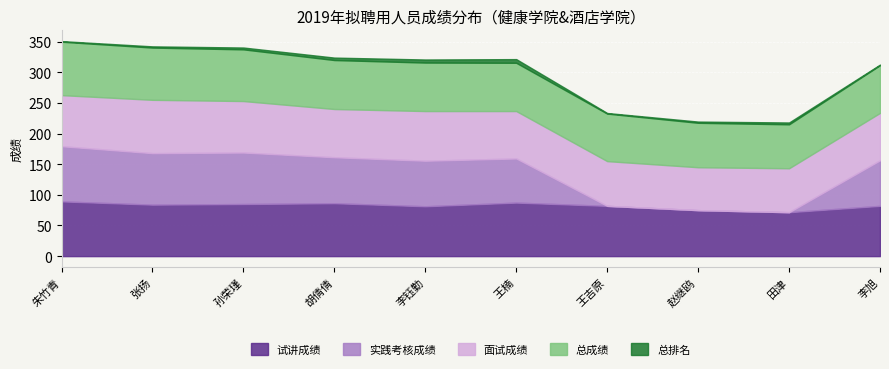

Reading left to right, transcribe all the data shown in this chart.

试讲成绩: 朱竹青=89.3	张扬=84.0	孙荣瑾=85.0	胡倩倩=86.3	李钰勤=81.3	王楠=87.3	王吉原=82.0	赵继鸥=75.0	田津=71.7	李旭=82.0
实践考核成绩: 朱竹青=90.0	张扬=84.0	孙荣瑾=84.0	胡倩倩=75.0	李钰勤=74.3	王楠=72.0	王吉原=0.0	赵继鸥=0.0	田津=0.0	李旭=74.3
面试成绩: 朱竹青=83.3	张扬=87.0	孙荣瑾=84.0	胡倩倩=78.7	李钰勤=81.0	王楠=77.3	王吉原=73.0	赵继鸥=70.0	田津=71.7	李旭=77.3
总成绩: 朱竹青=87.1	张扬=85.2	孙荣瑾=84.3	胡倩倩=79.9	李钰勤=79.1	王楠=78.7	王吉原=77.5	赵继鸥=72.5	田津=71.7	李旭=77.8
总排名: 朱竹青=1.0	张扬=2.0	孙荣瑾=3.0	胡倩倩=4.0	李钰勤=5.0	王楠=6.0	王吉原=1.0	赵继鸥=2.0	田津=3.0	李旭=1.0